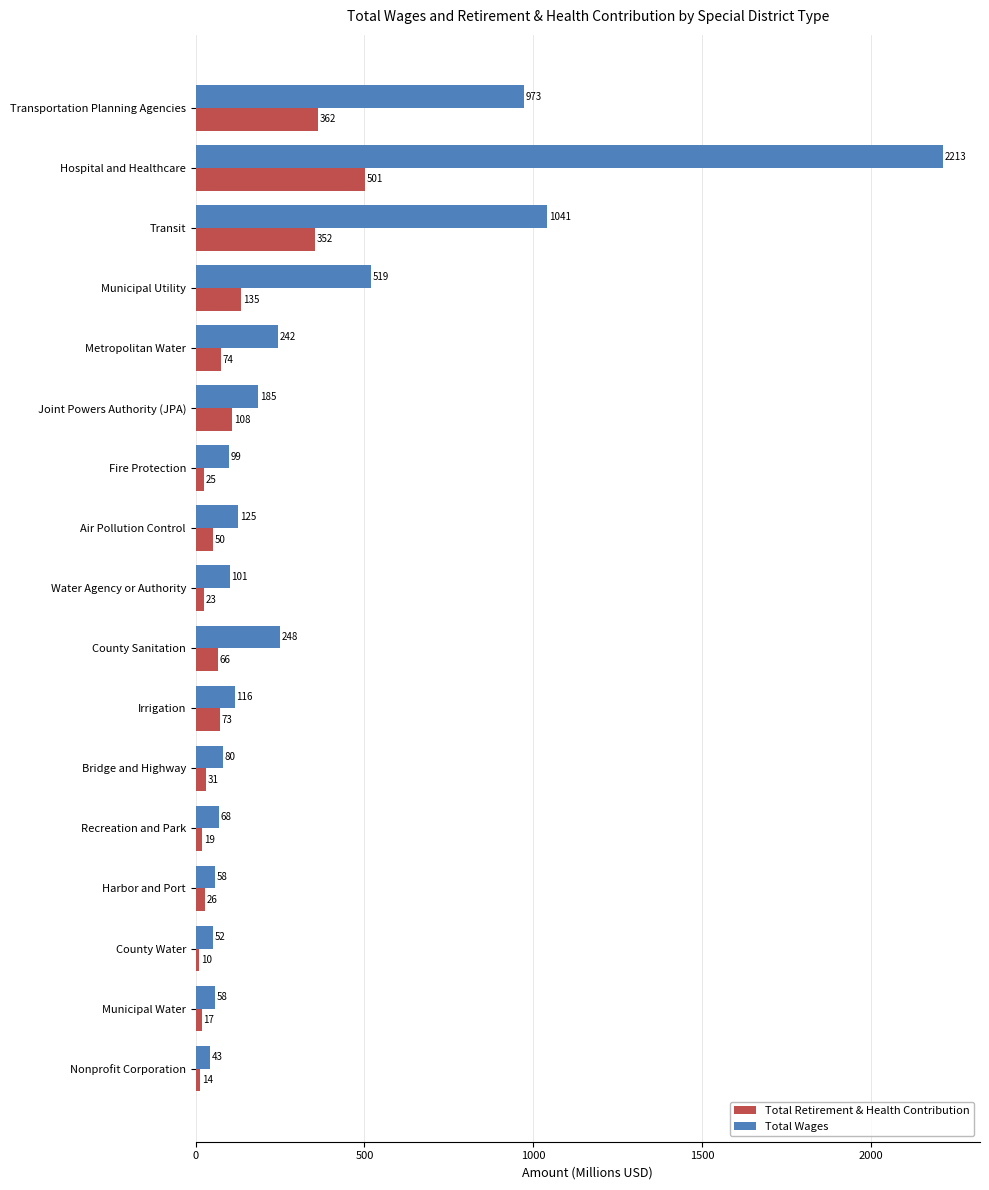

What is the smallest value displayed?

10.2